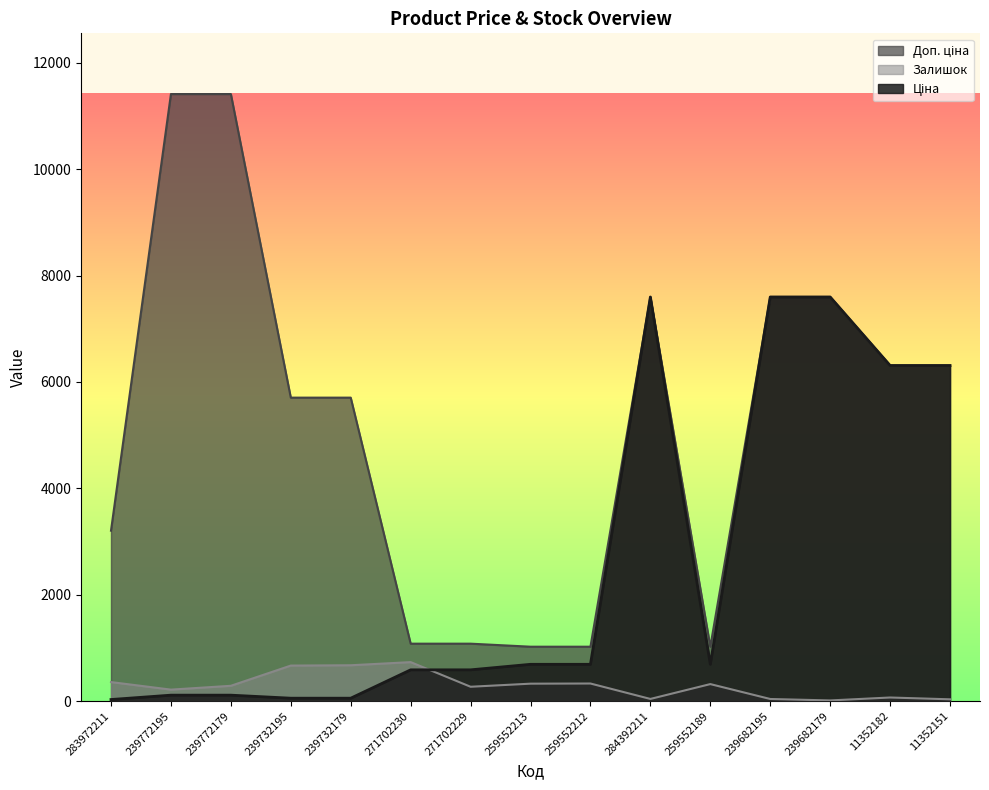

Which label corresponds to the smallest value in the chart?

239682179